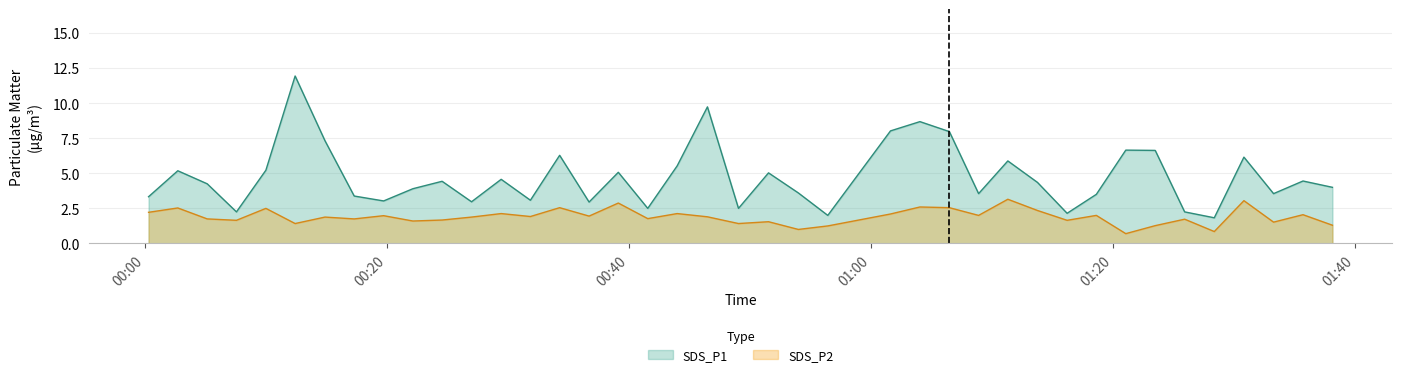

What is the total value across all series at 2022/05/21 00:12:24?

13.3